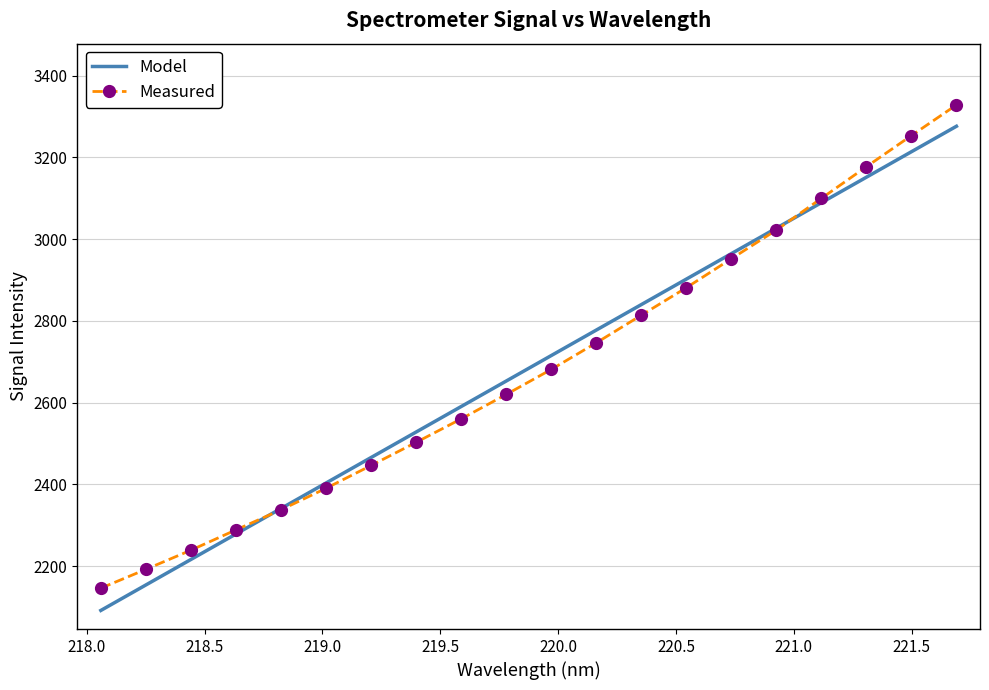

What is the value of the Measured point at the 4th from the left?

2288.8